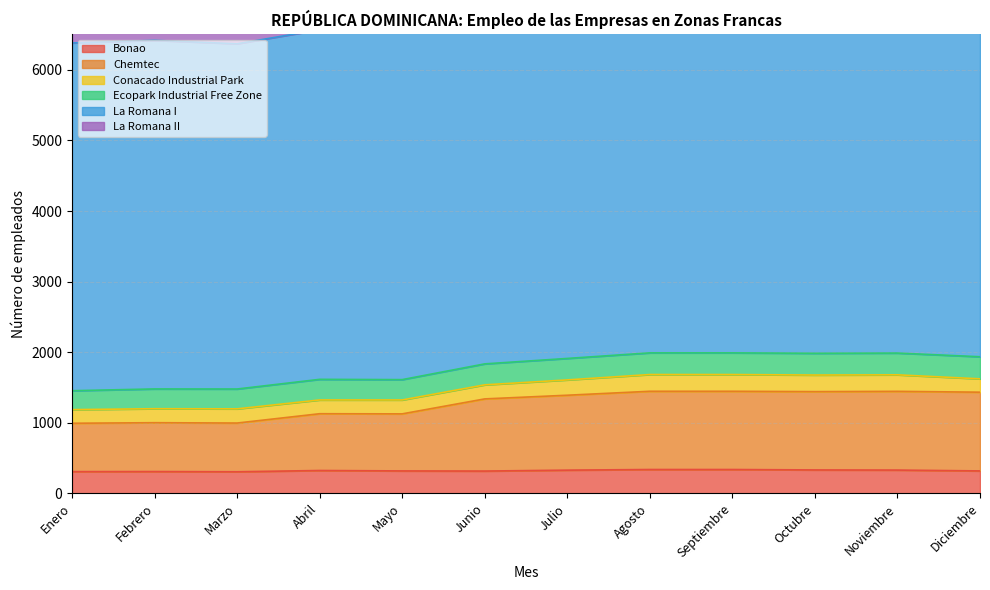

Which series has the largest total across all categories?

La Romana I